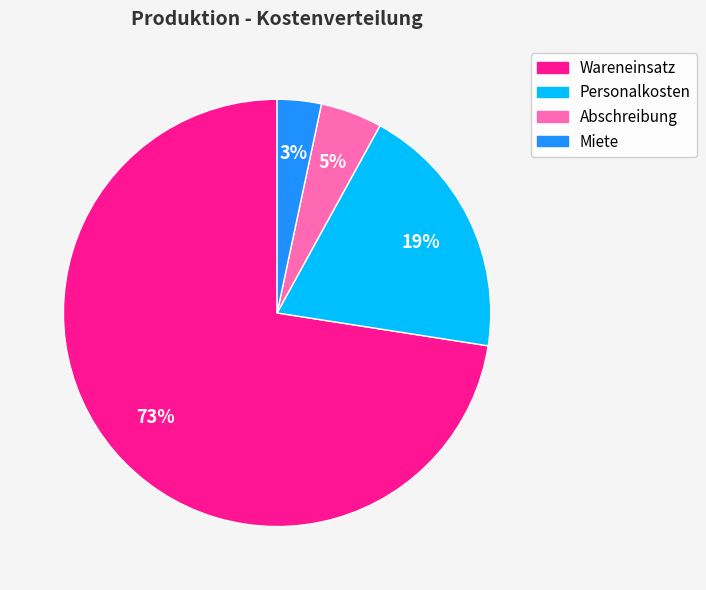

Combined, do Miete and Abschreibung account for over 50%?

No